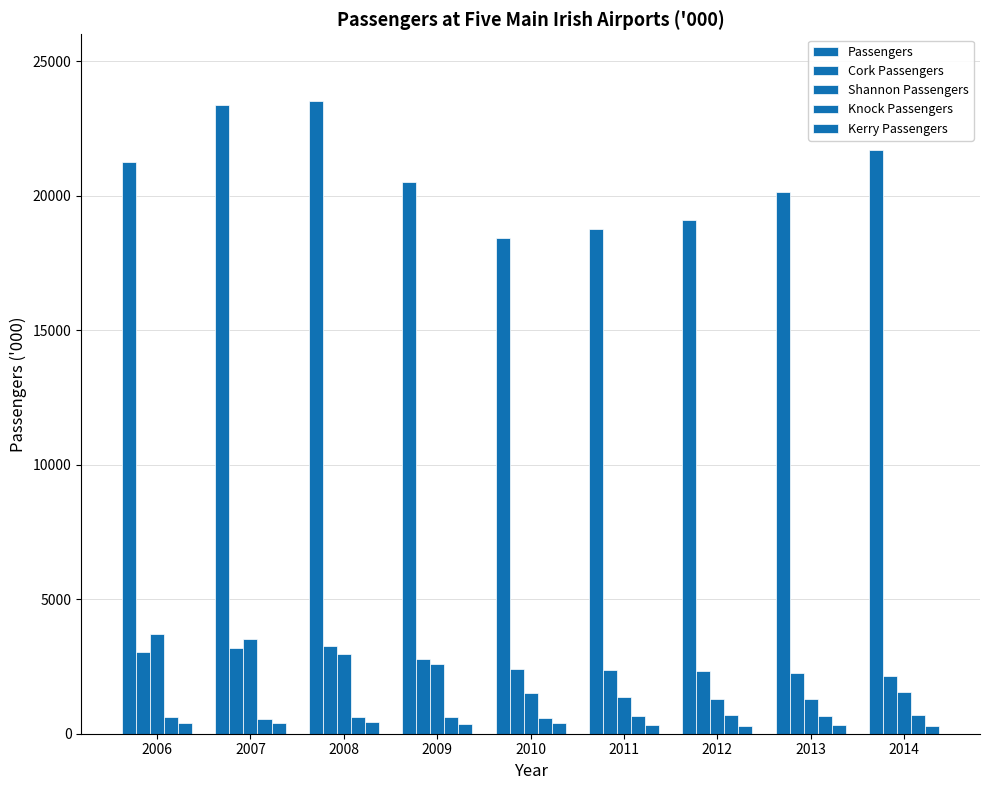

What is the maximum value for Passengers?

23507.2